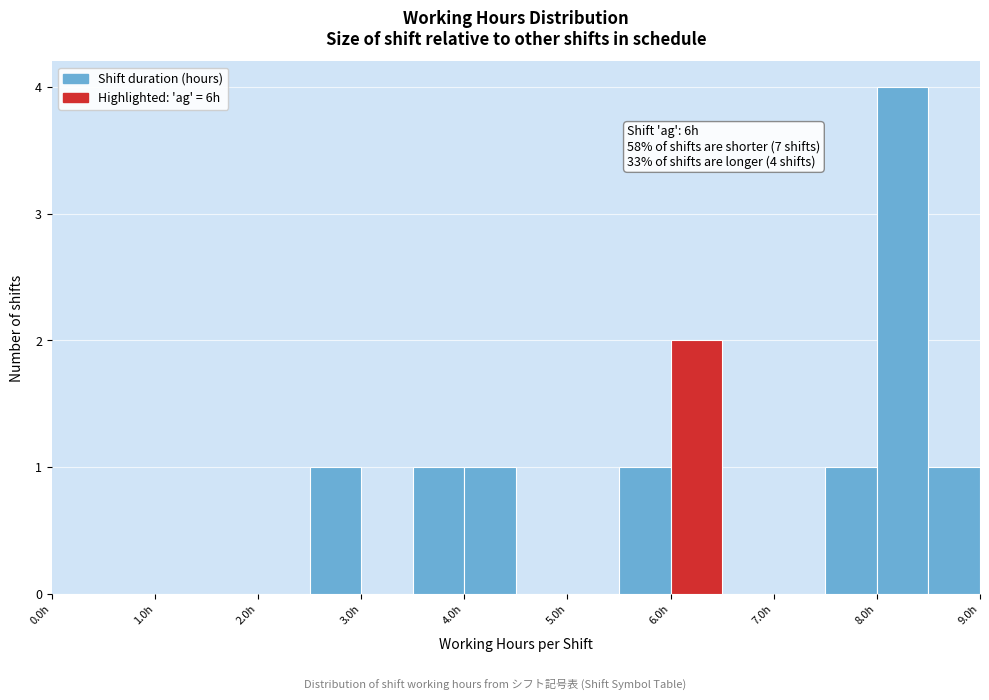

Over which range of the x-axis is the bar tallest?

8.0 to 8.5